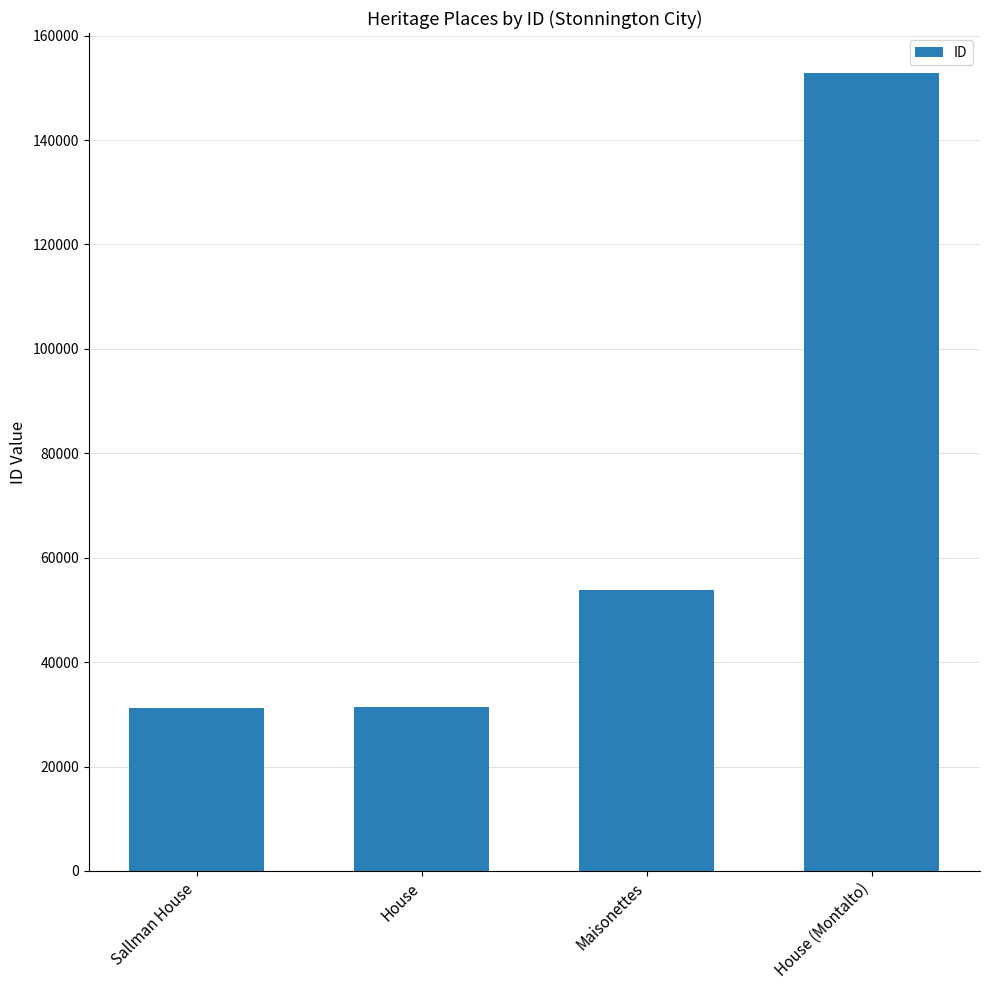

The value at House is 52439. True or false?

False